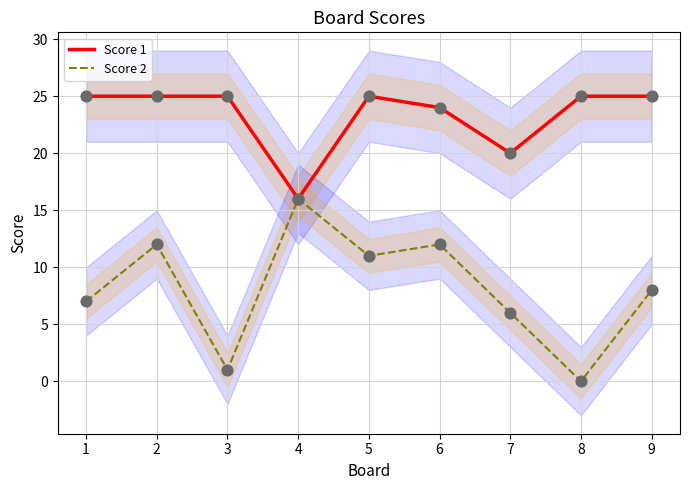

Which series has the largest Y range (max minus min)?

Score 2